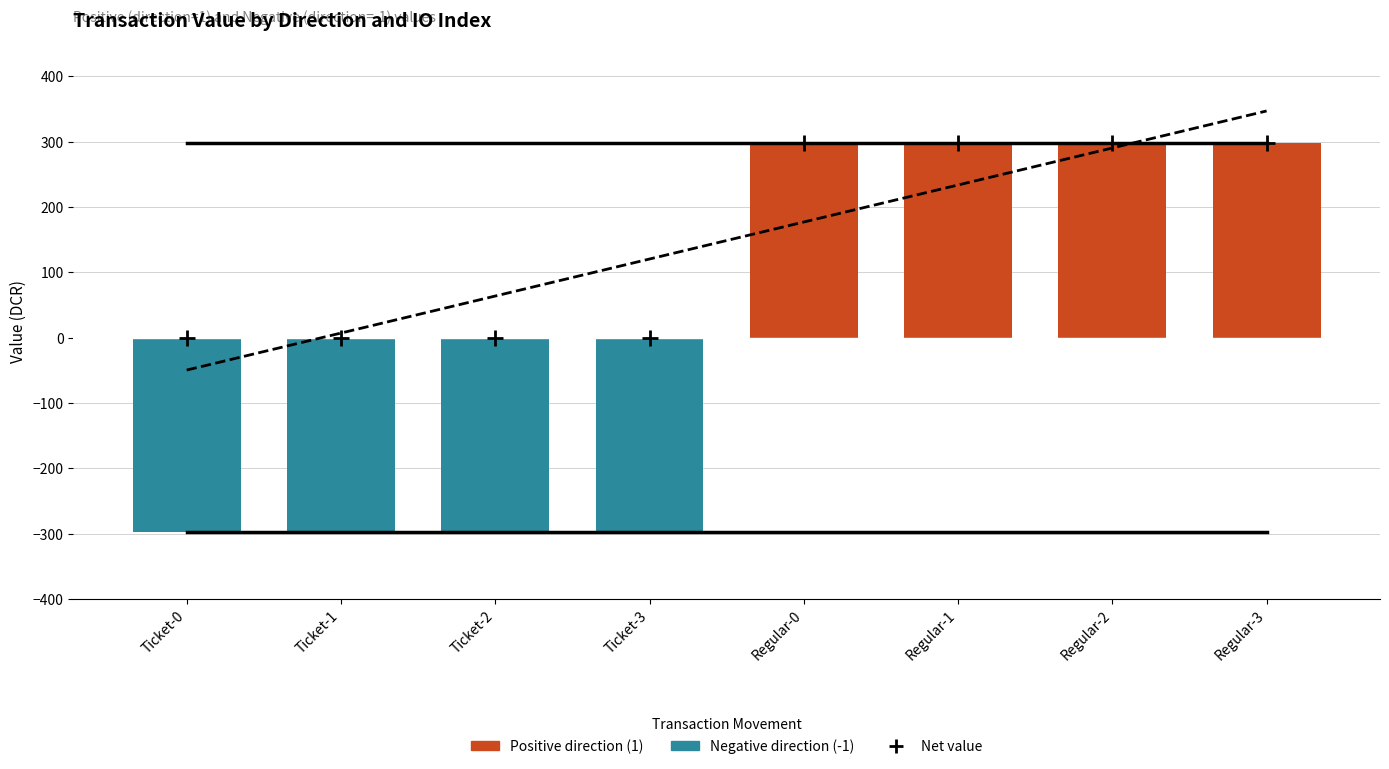

What is the total value across all series at Ticket-0?

-297.2